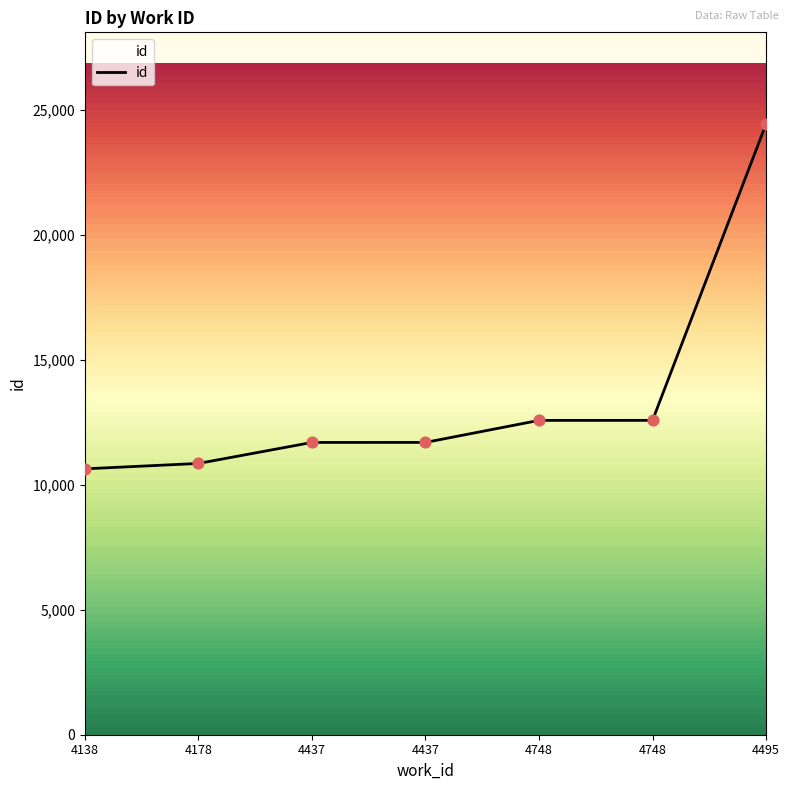

Between 4178 and 4437, which is larger?

4437